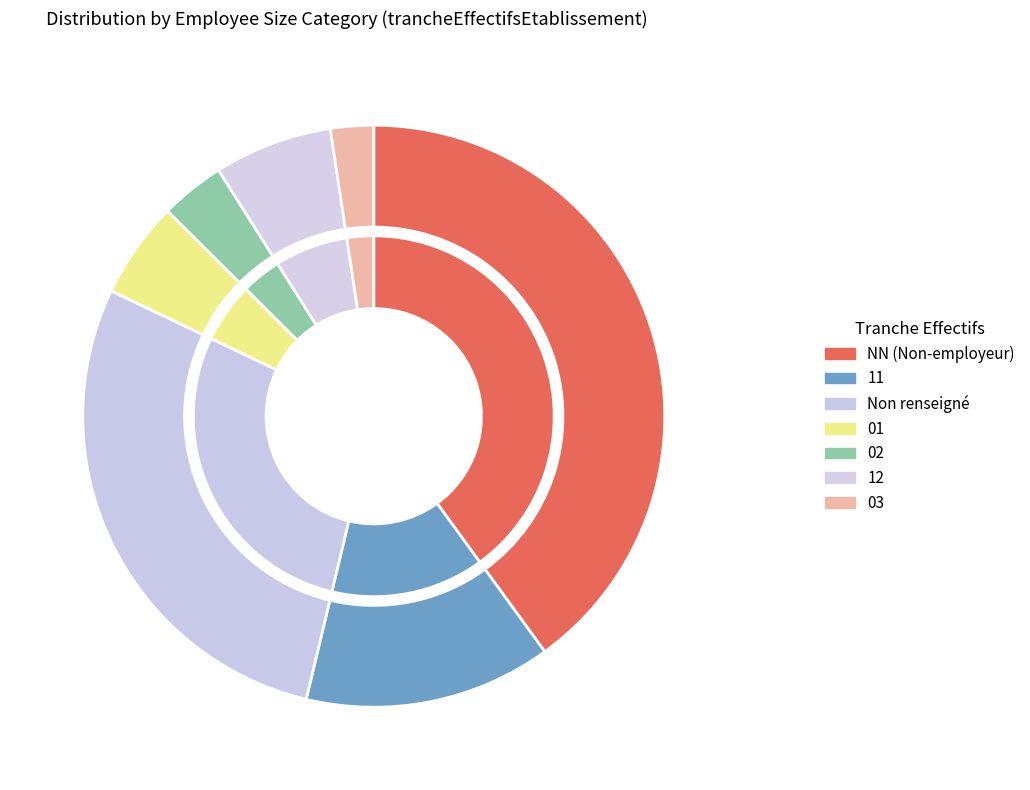

The NN slice represents 25% of the pie. True or false?

False